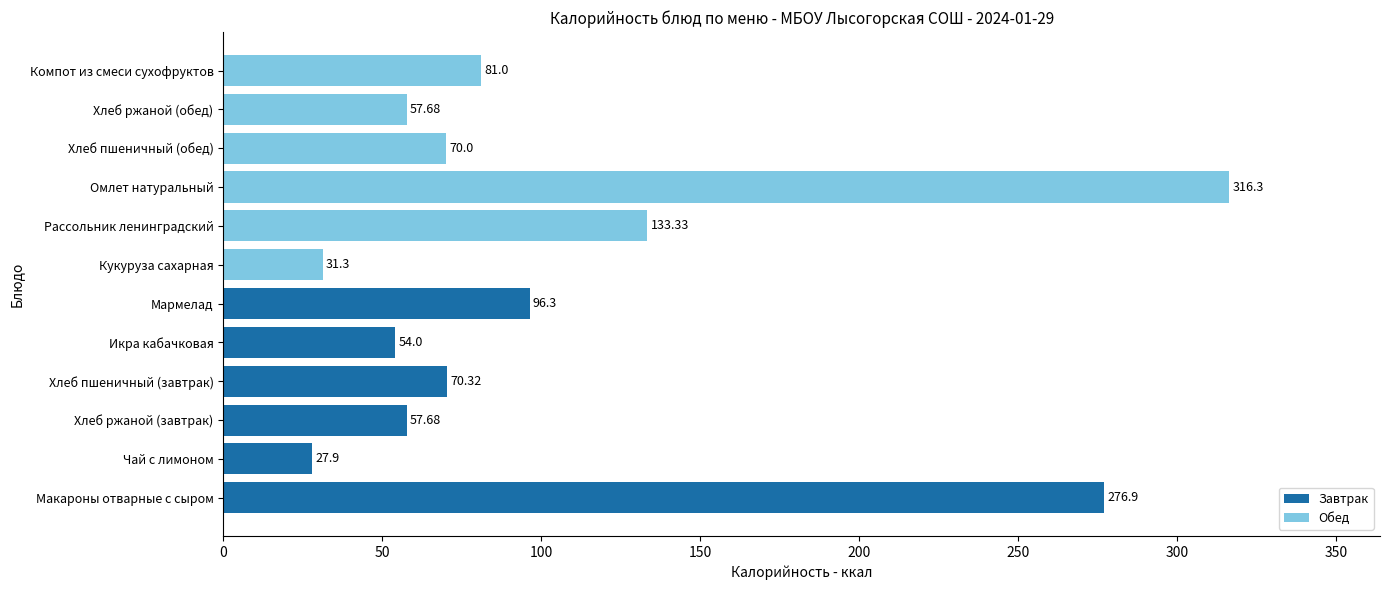

Where is the data nearest to the value 172?

Рассольник ленинградский